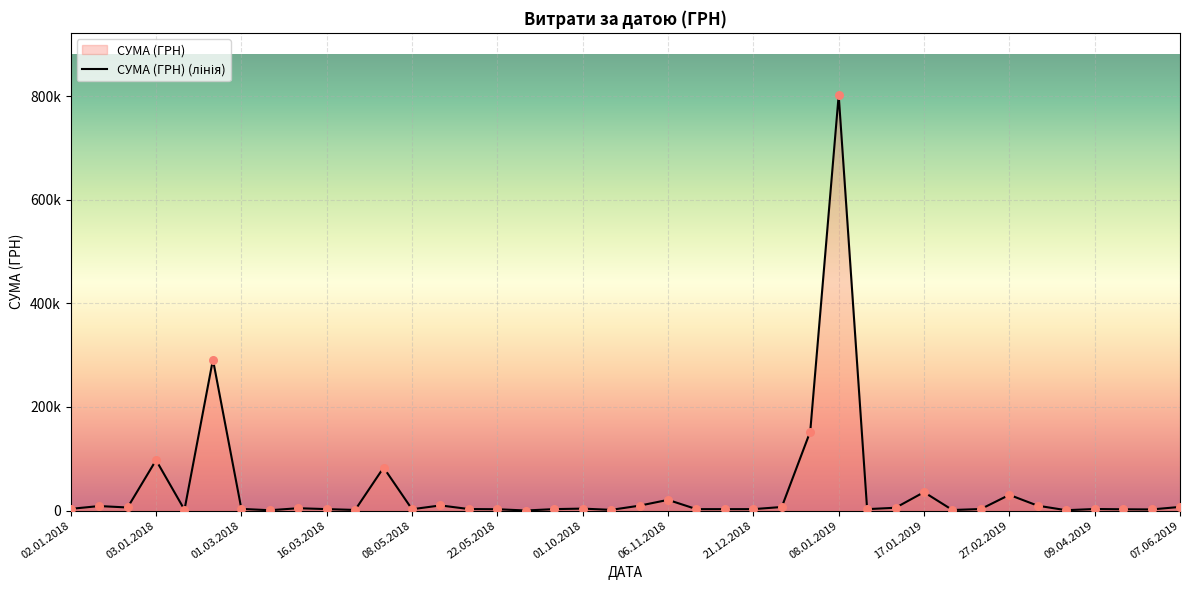

What is the change in value from 21.12.2018 to 09.04.2019?

+273.0